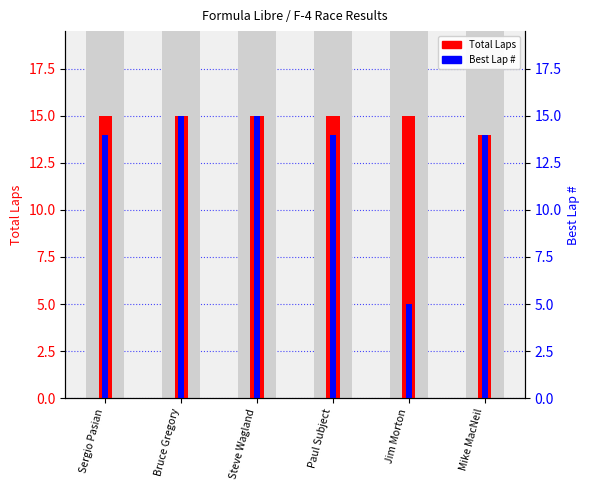

Reading right to left, list all the values displayed in this chart.

Total Laps: 14	15	15	15	15	15
Best Lap #: 14	5	14	15	15	14